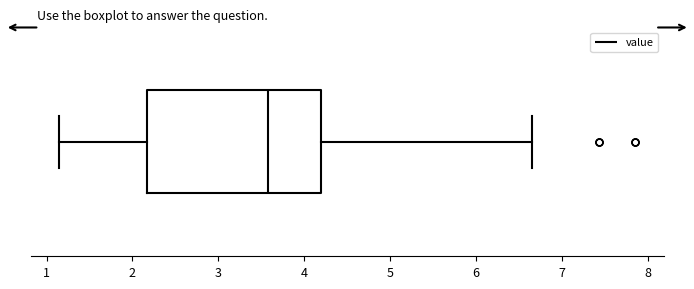

Where does the median line of the box sit on the x-axis? The values are not printed on the chart, so give them approximately, as read against the axis.

3.6